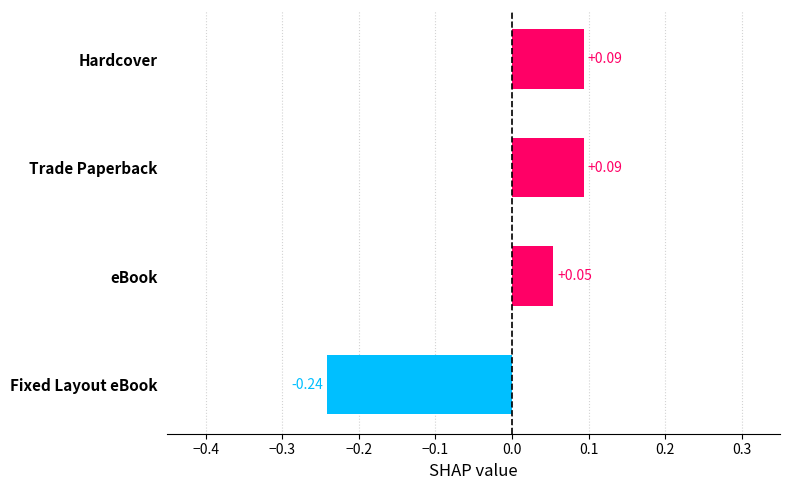

How many values are below 0?

1